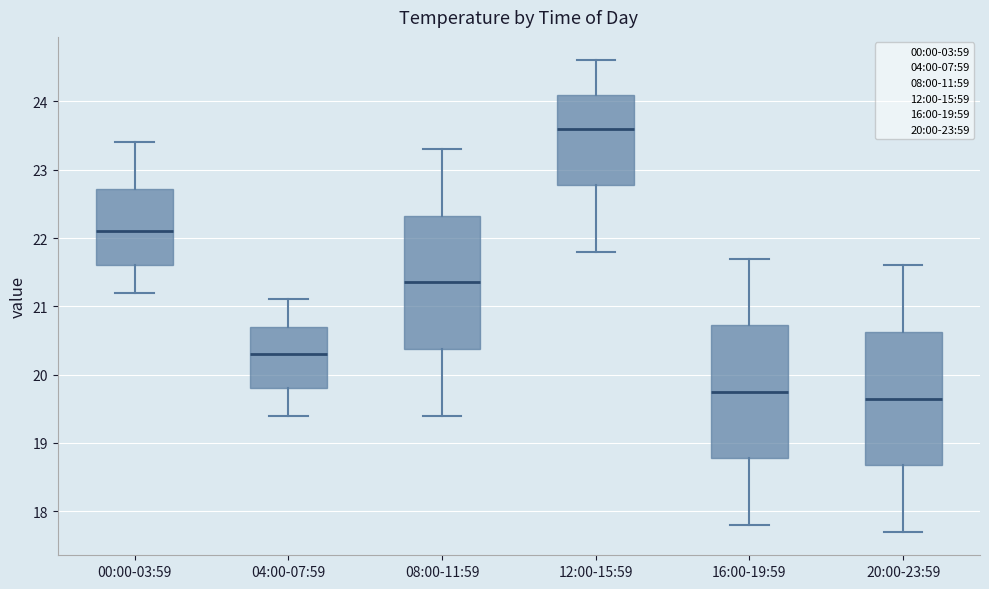

Where is the upper edge of the box for 04:00-07:59 on the y-axis? The values are not printed on the chart, so give them approximately, as read against the axis.

20.7